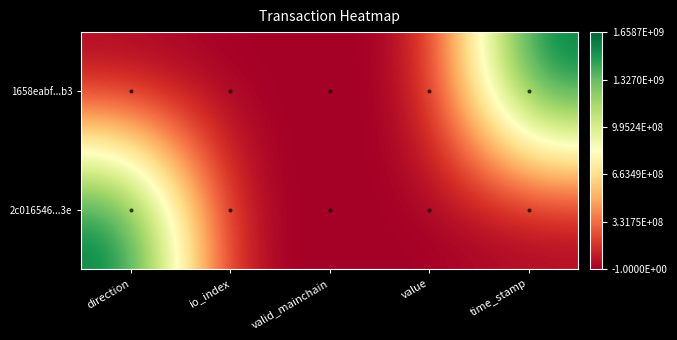

Which series has the largest range (max minus min)?

1658eabf...b3